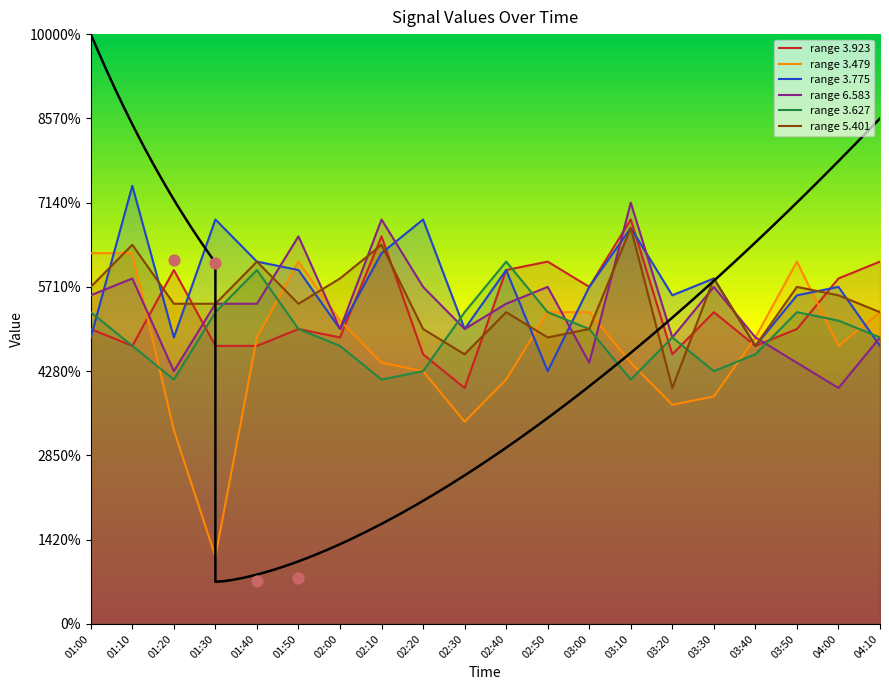

At how many categories does at least one series exceed 2?

20